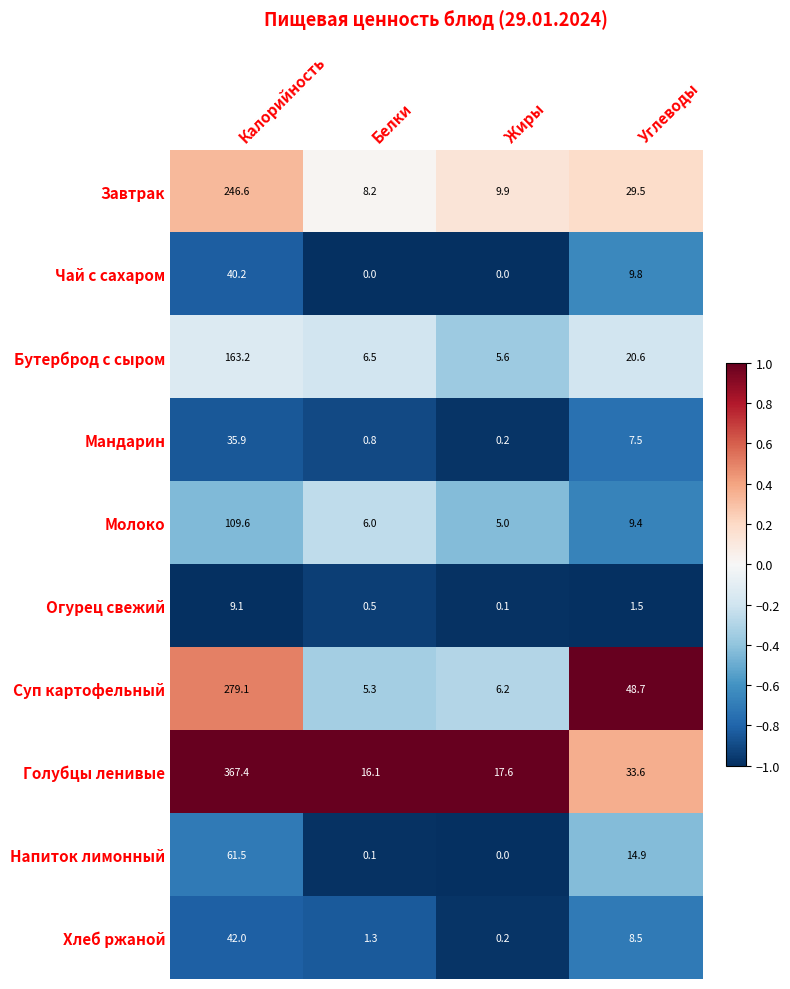

What value does the Голубцы ленивые series have at Калорийность?

367.4